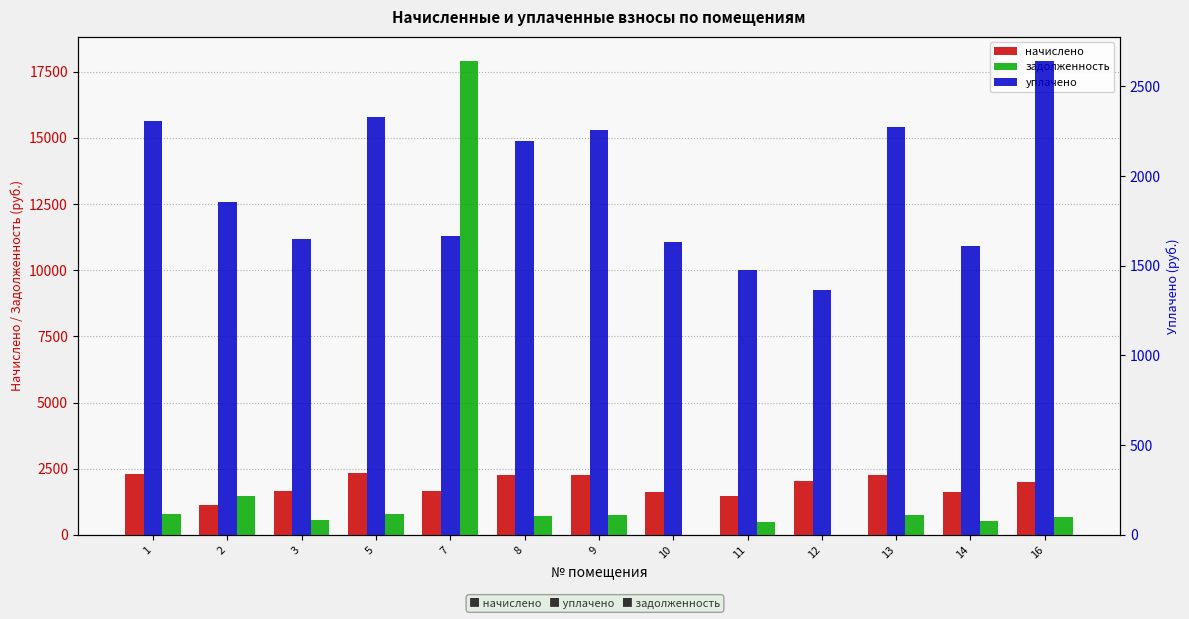

Reading right to left, what are all the values shown in this chart?

начислено: 16=1983.3	14=1613.0	13=2272.9	12=2049.3	11=1477.4	10=1631.4	9=2254.6	8=2254.6	7=1664.4	5=2327.9	3=1649.7	2=1114.5	1=2309.6
задолженность: 16=661.1	14=537.7	13=757.6	12=0.0	11=492.5	10=0.0	9=751.5	8=695.3	7=17920.3	5=776.0	3=549.9	2=1484.2	1=769.9
уплачено: 16=2644.4	14=1613.0	13=2272.9	12=1366.9	11=1477.4	10=1631.4	9=2254.6	8=2198.3	7=1664.4	5=2327.9	3=1649.7	2=1855.7	1=2309.6